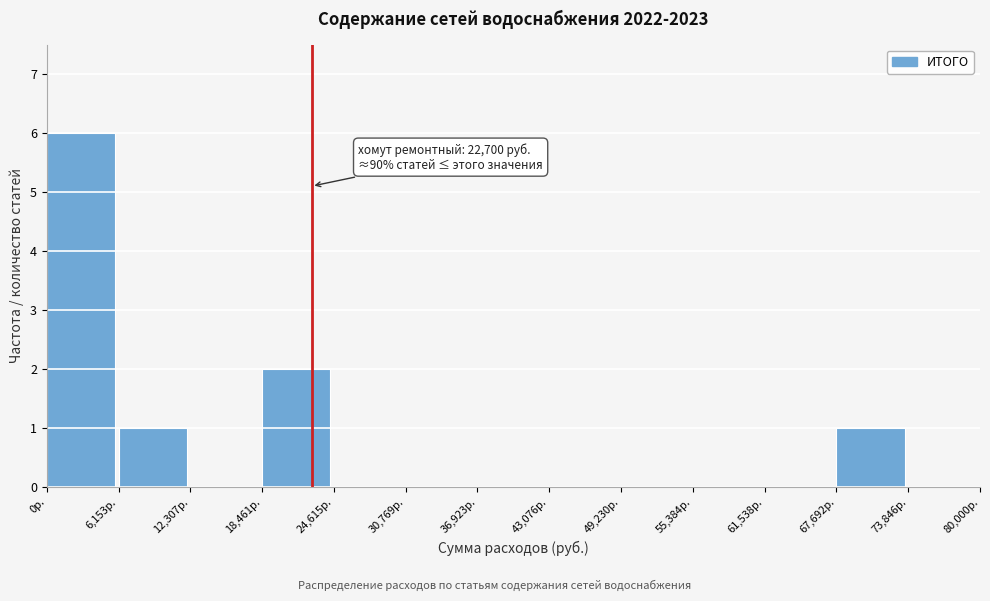

Over which range of the x-axis is the bar tallest?

0 to 6000